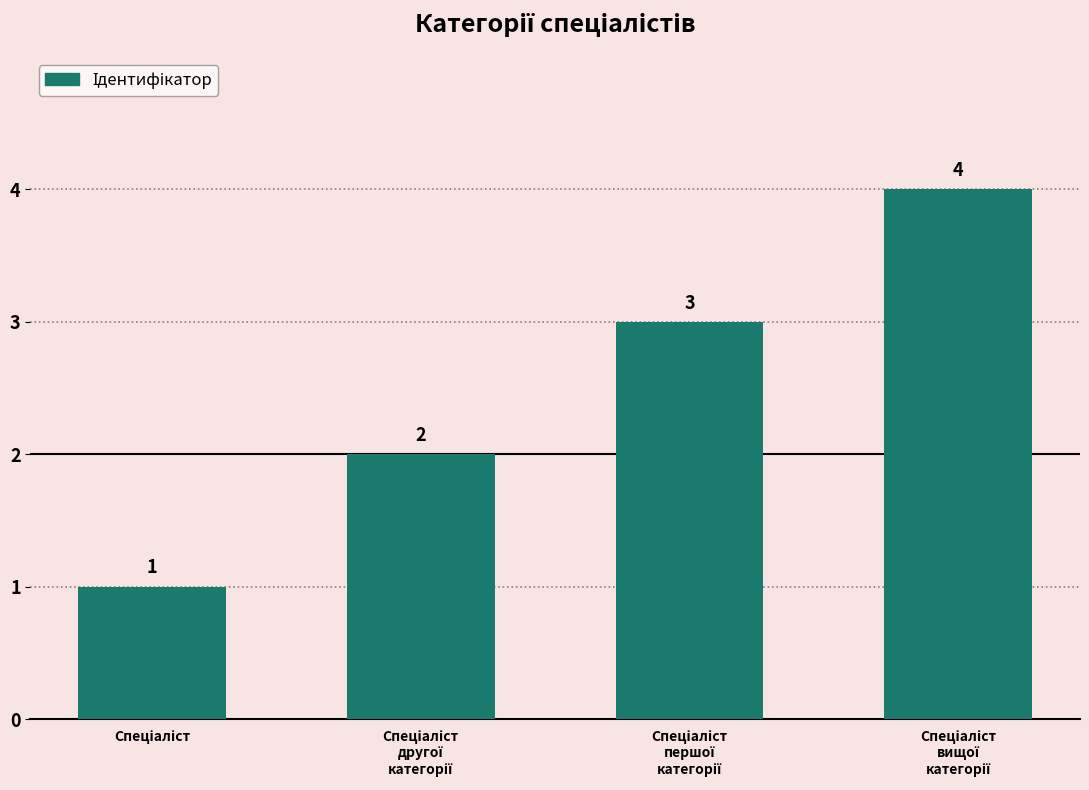

What is the value of the 1st bar from the left?

1